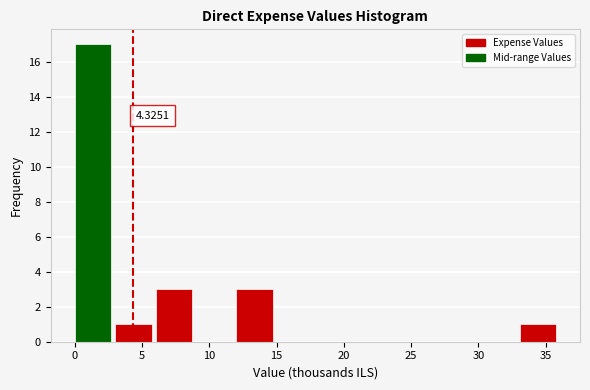

Over which range of the x-axis is the bar tallest?

0 to 3